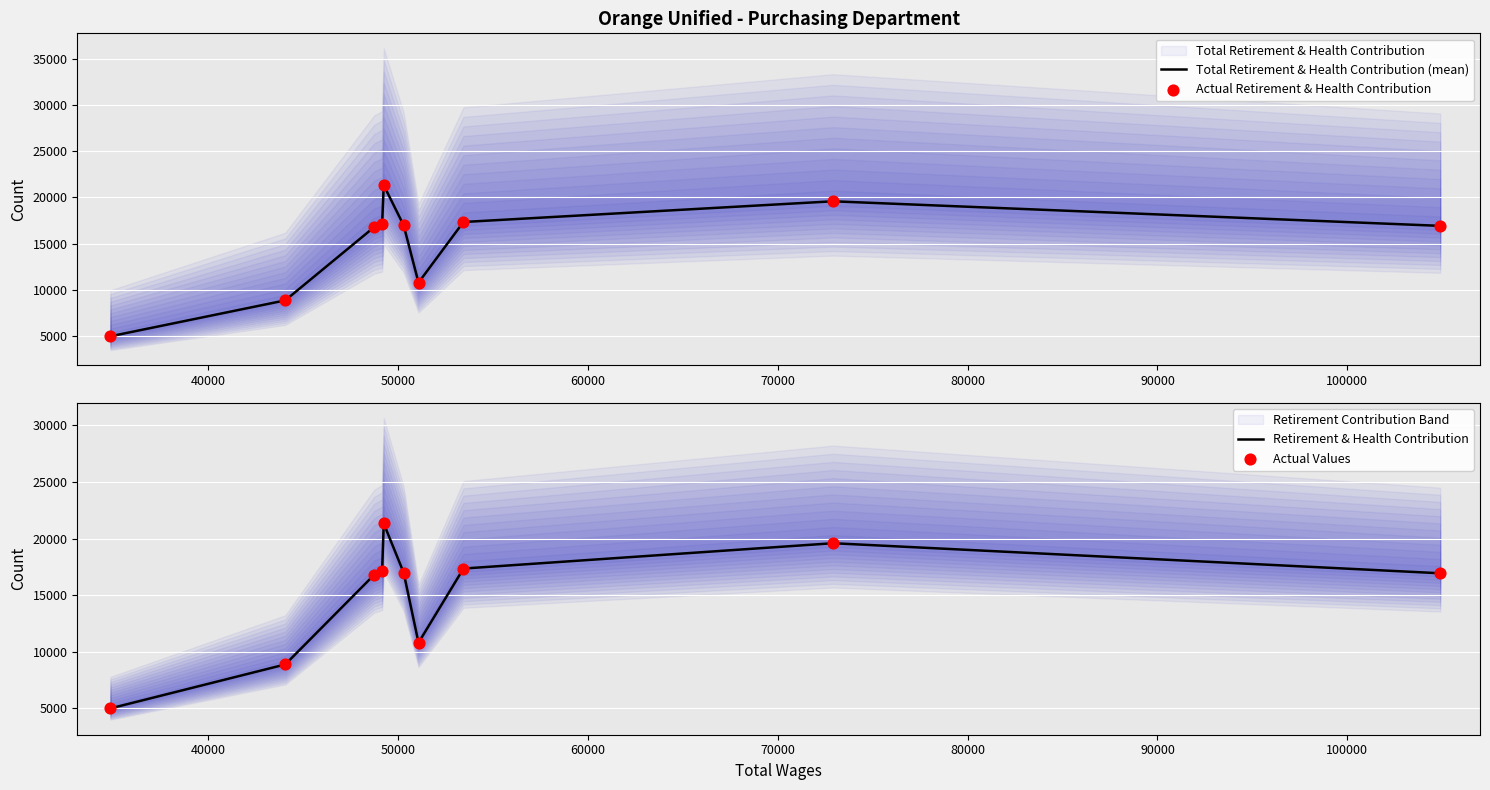

Which series contains the highest Y value?

Total Retirement & Health Contribution (mean)